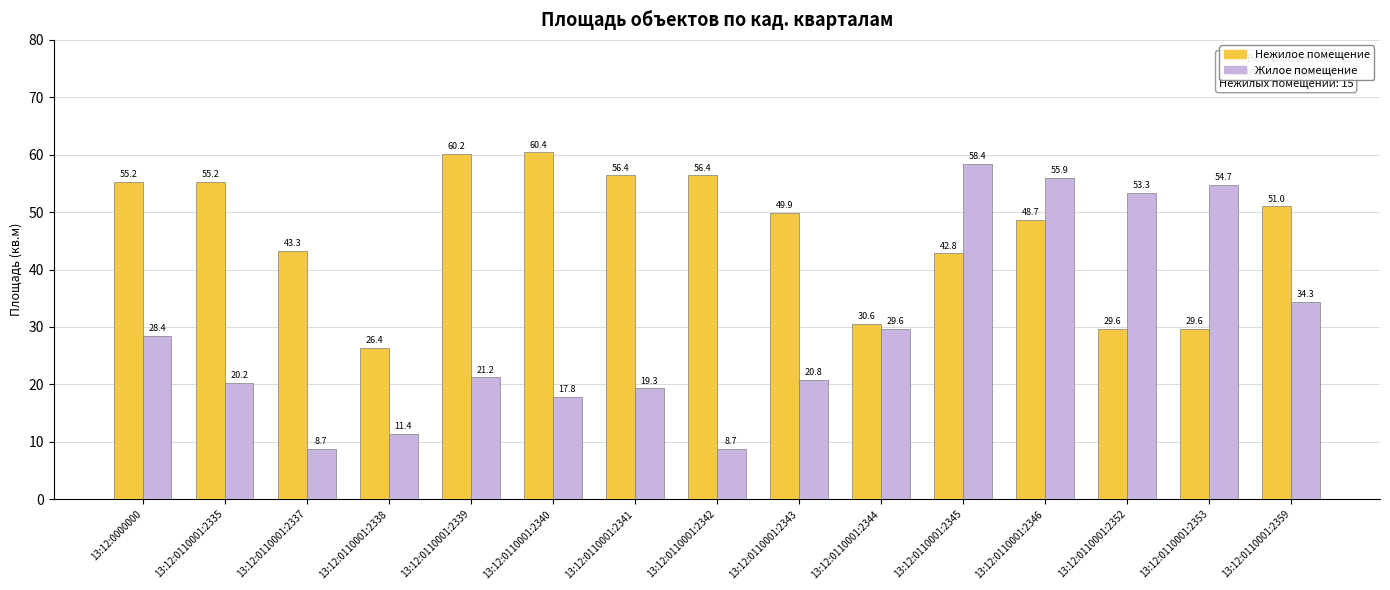

What is the label of the 14th bar from the right?

13:12:0110001:2335